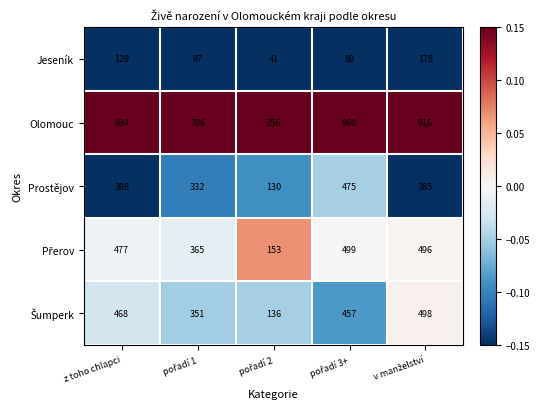

Where does the Olomouc series first go above 916?

z toho chlapci